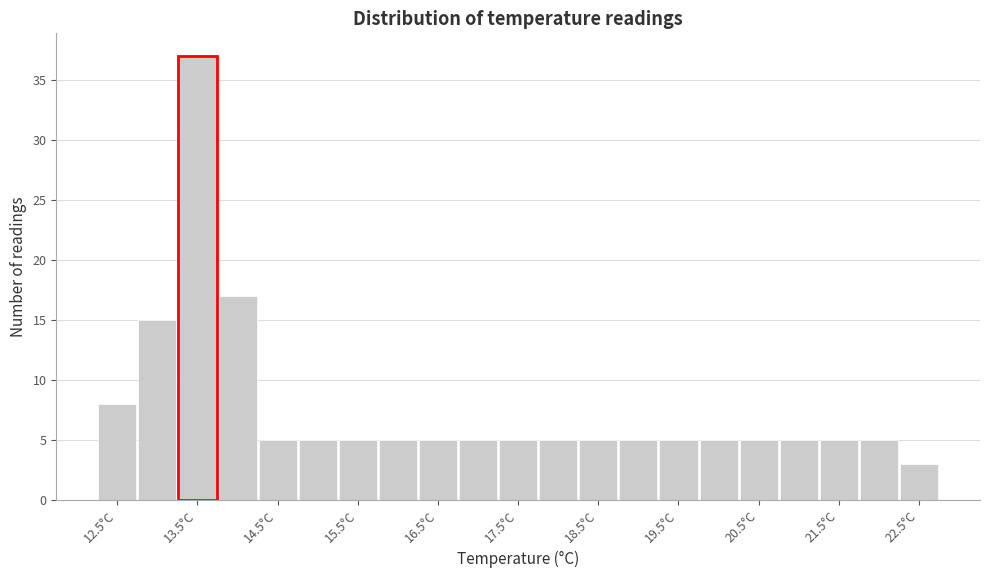

Reading left to right, transcribe this chart: for each bar, give the range it covers on the x-axis and its height. Neither the bar edges nor the heights are printed on the chart, so give them approximately, as read against the axes.

12.25 to 12.75: 8
12.75 to 13.25: 15
13.25 to 13.75: 37
13.75 to 14.25: 17
14.25 to 14.75: 5
14.75 to 15.25: 5
15.25 to 15.75: 5
15.75 to 16.25: 5
16.25 to 16.75: 5
16.75 to 17.25: 5
17.25 to 17.75: 5
17.75 to 18.25: 5
18.25 to 18.75: 5
18.75 to 19.25: 5
19.25 to 19.75: 5
19.75 to 20.25: 5
20.25 to 20.75: 5
20.75 to 21.25: 5
21.25 to 21.75: 5
21.75 to 22.25: 5
22.25 to 22.75: 3